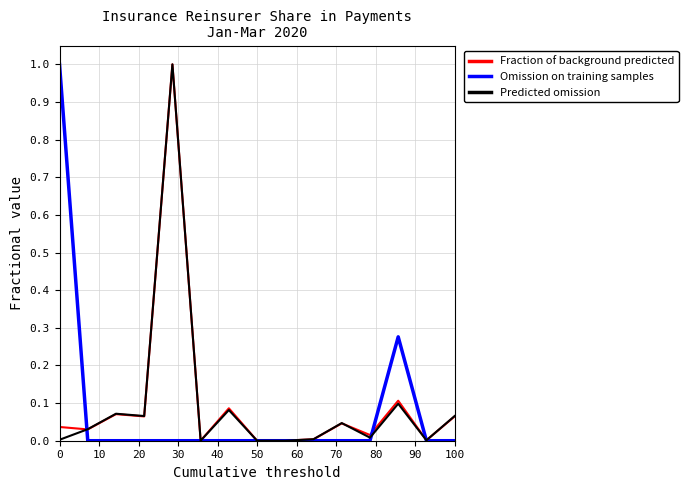

The Omission on training samples series shows -0.5 at 50. True or false?

False